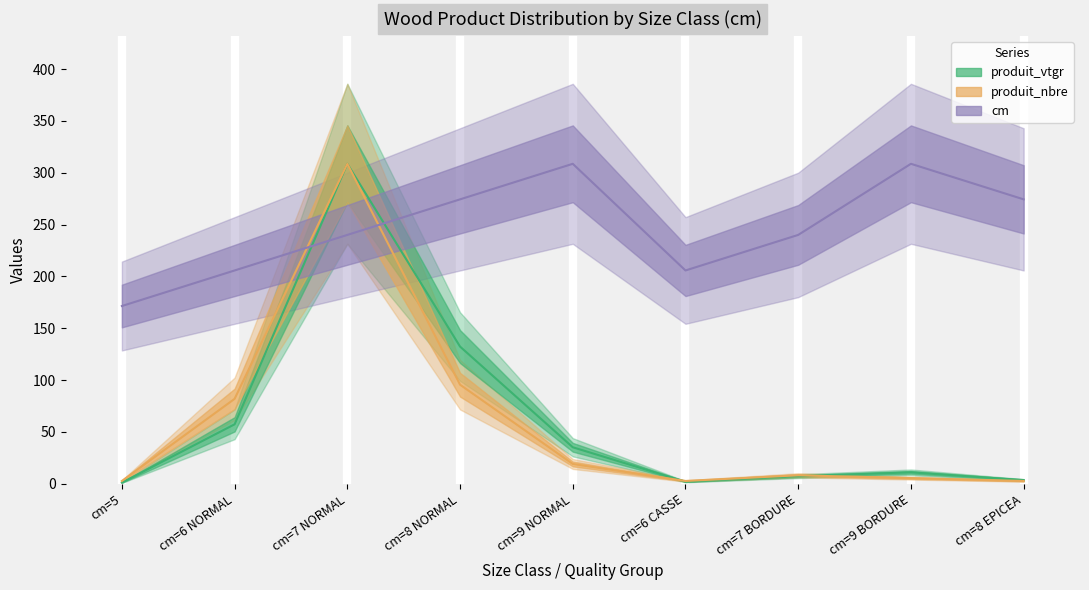

What value does the produit_vtgr series have at cm=7 BORDURE?

7.4